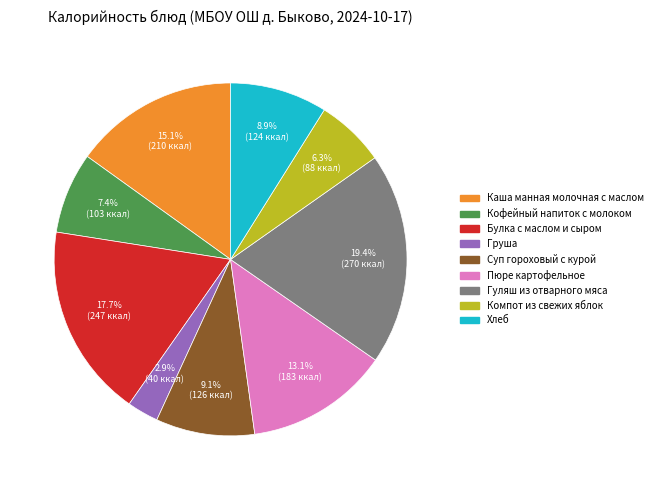

Is Пюре картофельное the majority of the pie?

No